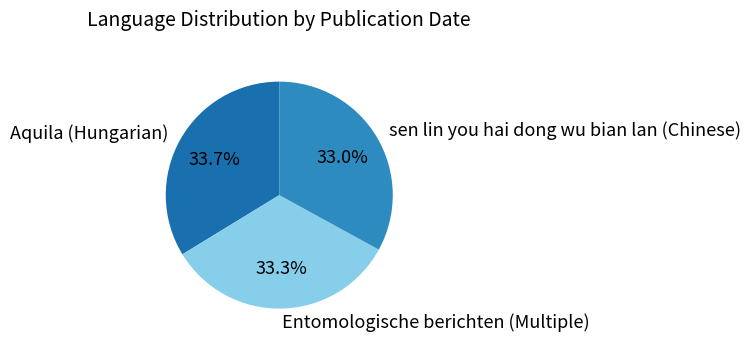

What is the ratio of the value at Aquila (Hungarian) to the value at sen lin you hai dong wu bian lan (Chinese)?

1.0